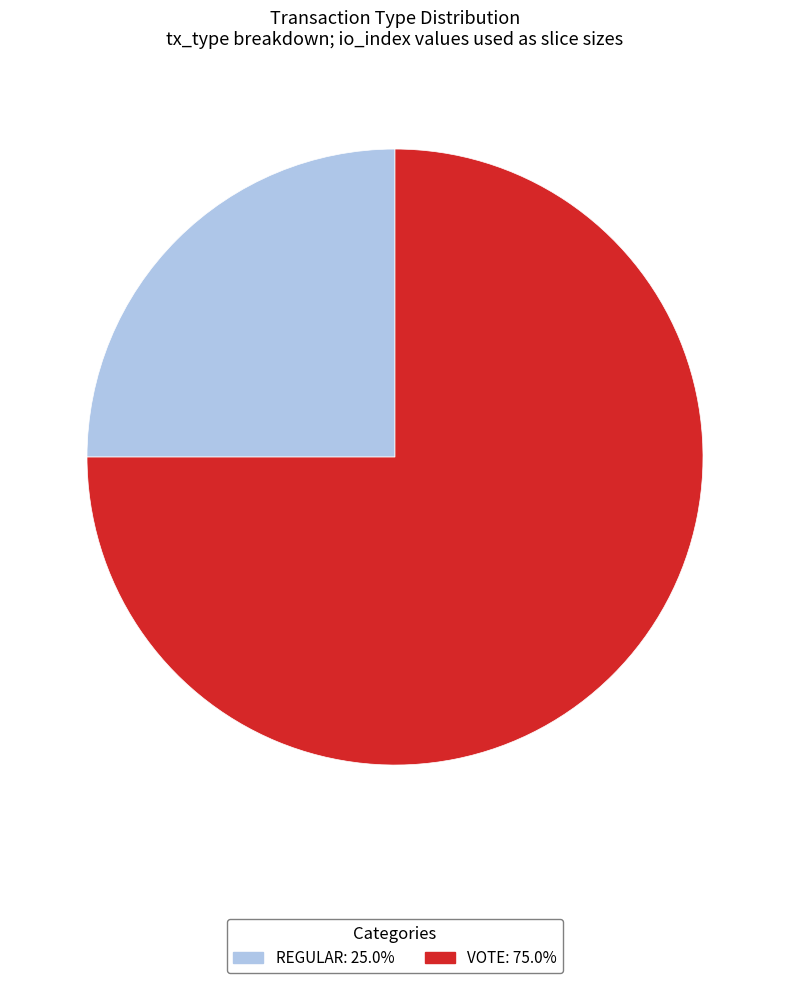

Count the number of slices in the pie.

2